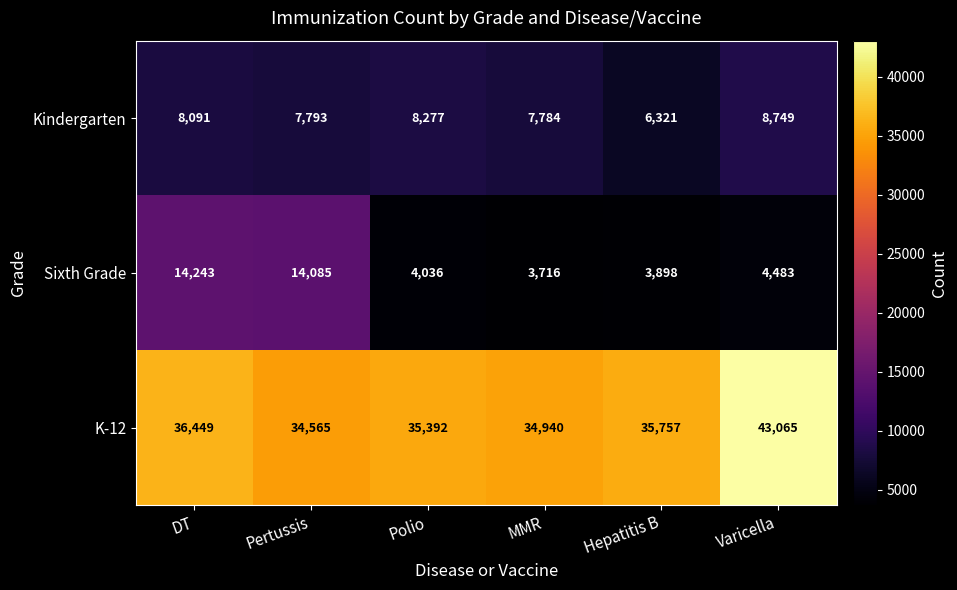

Reading left to right, what are all the values shown in this chart?

Kindergarten: 8091	7793	8277	7784	6321	8749
Sixth Grade: 14243	14085	4036	3716	3898	4483
K-12: 36449	34565	35392	34940	35757	43065